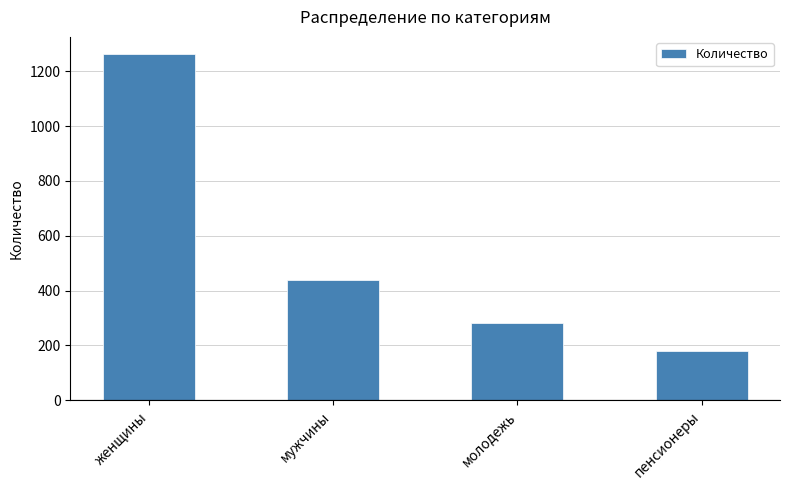

Where does the data first go above 440?

женщины